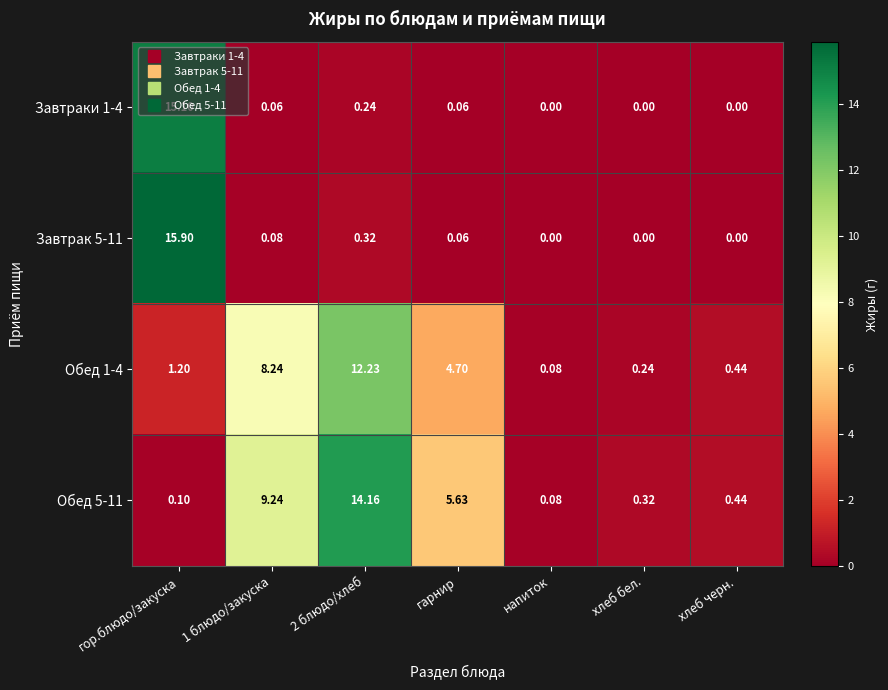

Between 1 блюдо/закуска and гарнир, which series saw the biggest shift?

Обед 5-11